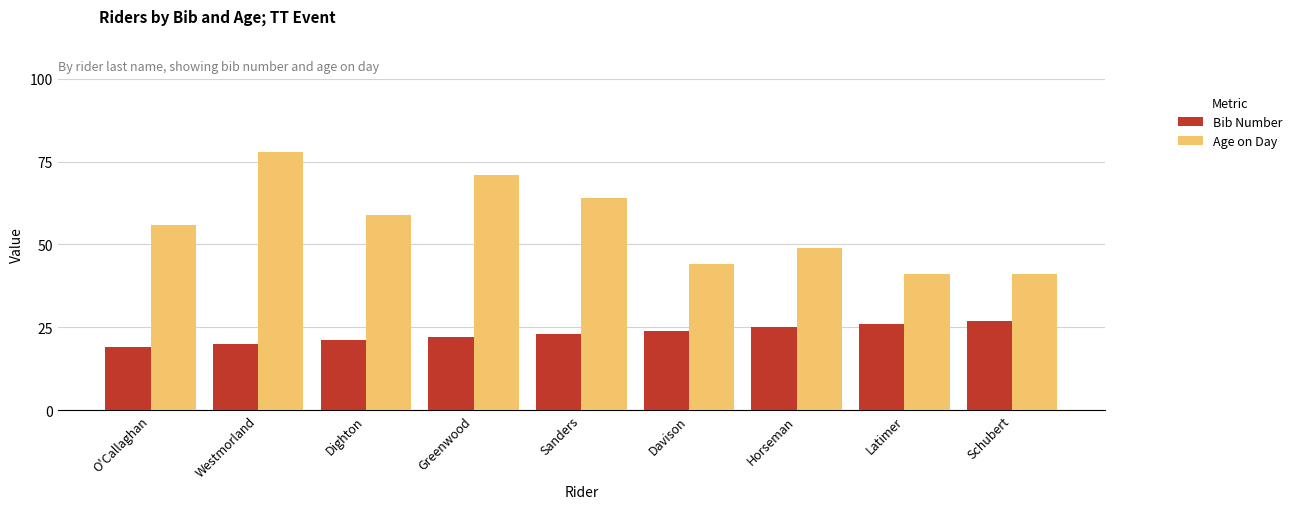

What is the average value of the Bib Number series?

23